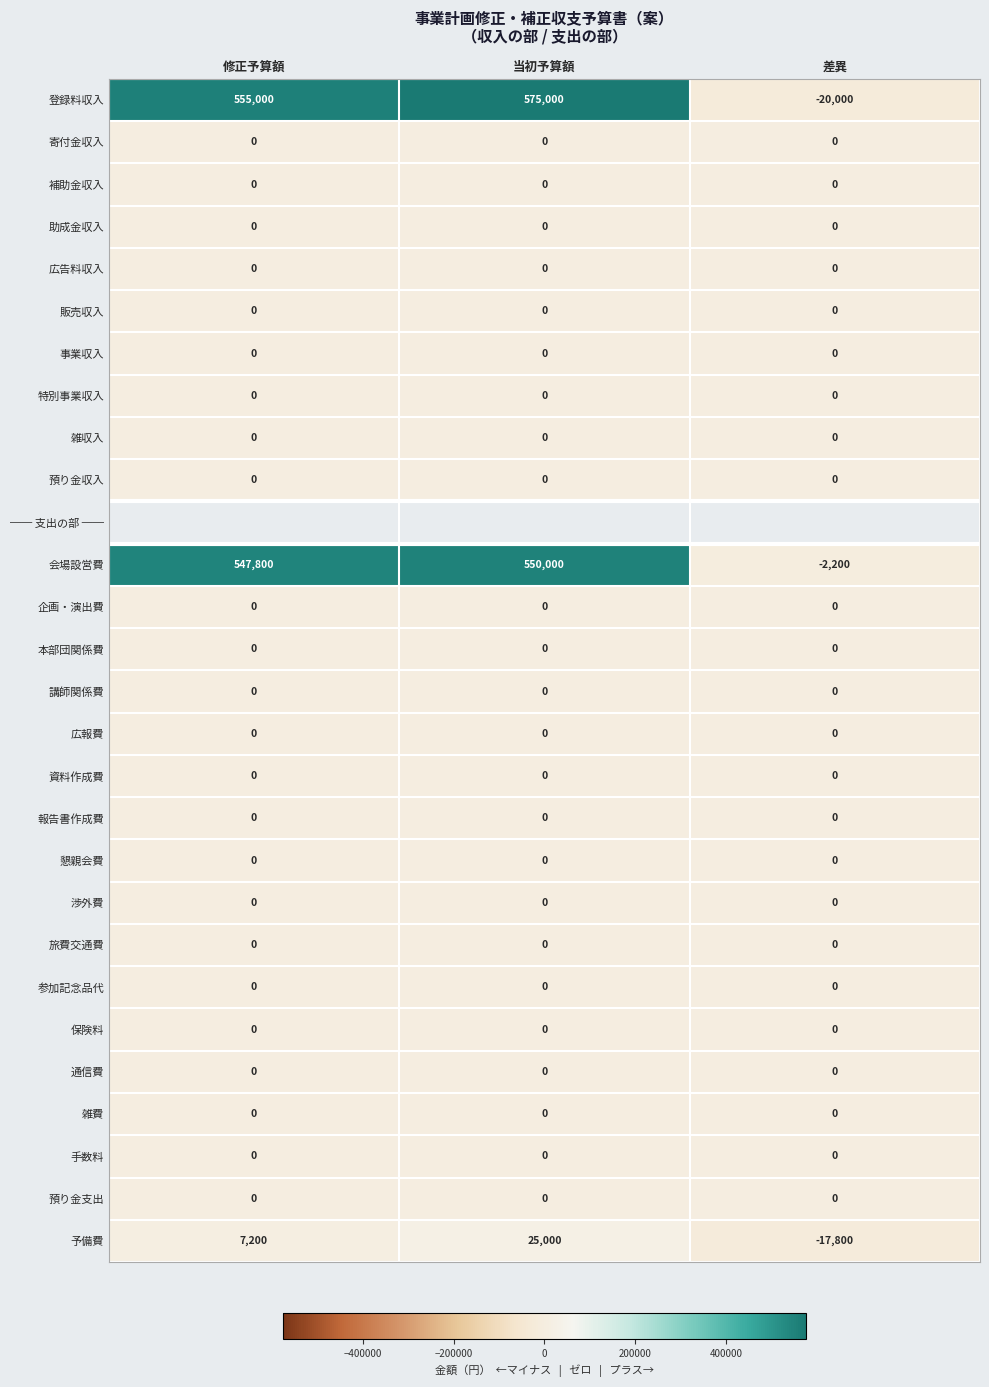

At how many categories does at least one series exceed 484073?

2